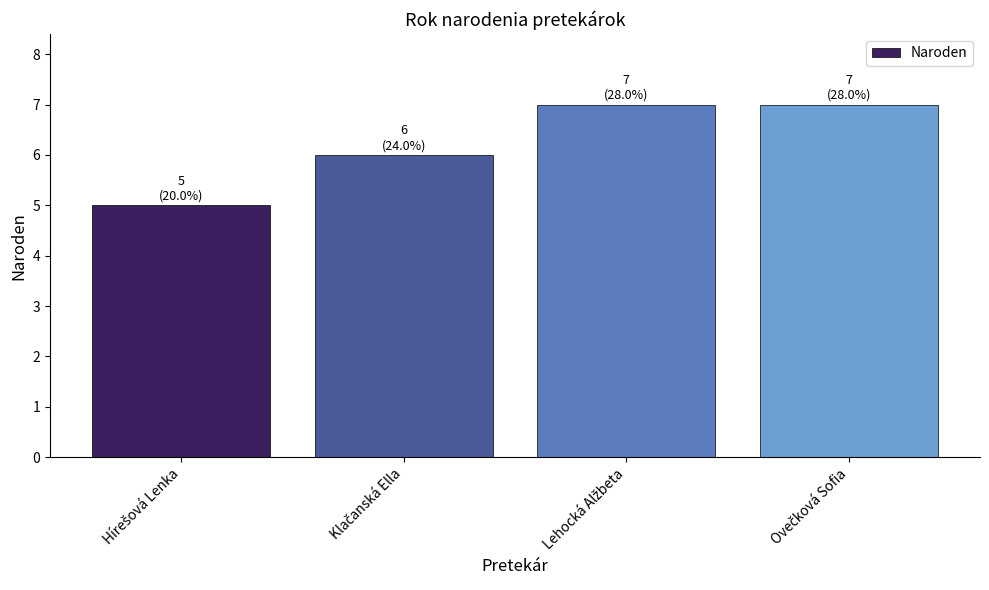

What is the value of the 2nd bar from the left?

6